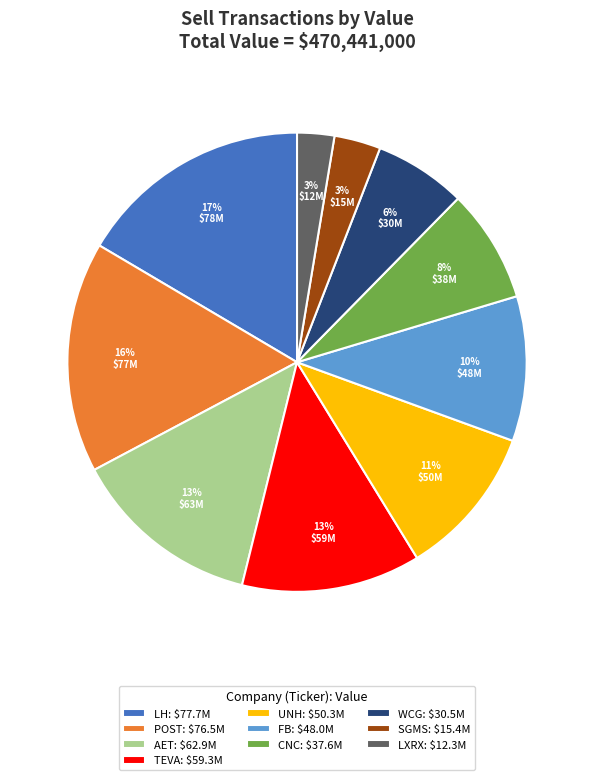

The TEVA: $59.3M slice represents 20% of the pie. True or false?

False